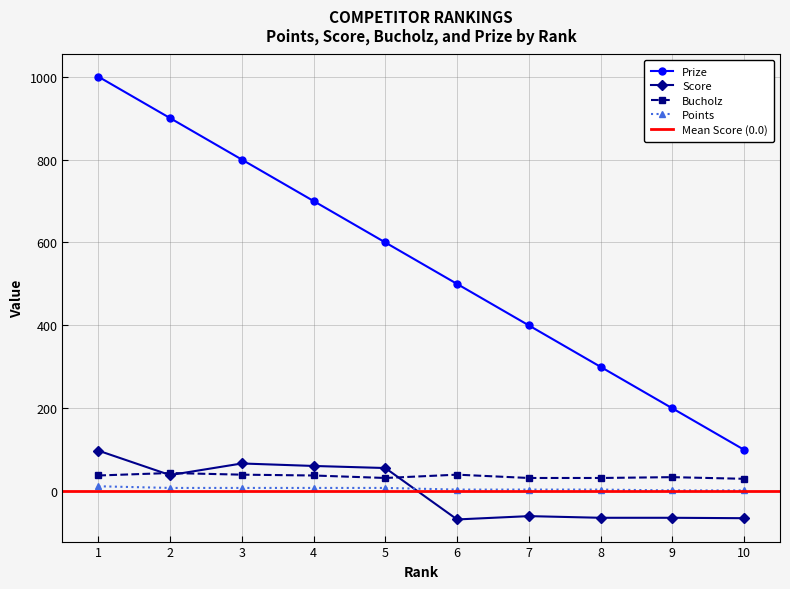

What is the value of the Prize point at the 2nd from the left?

900